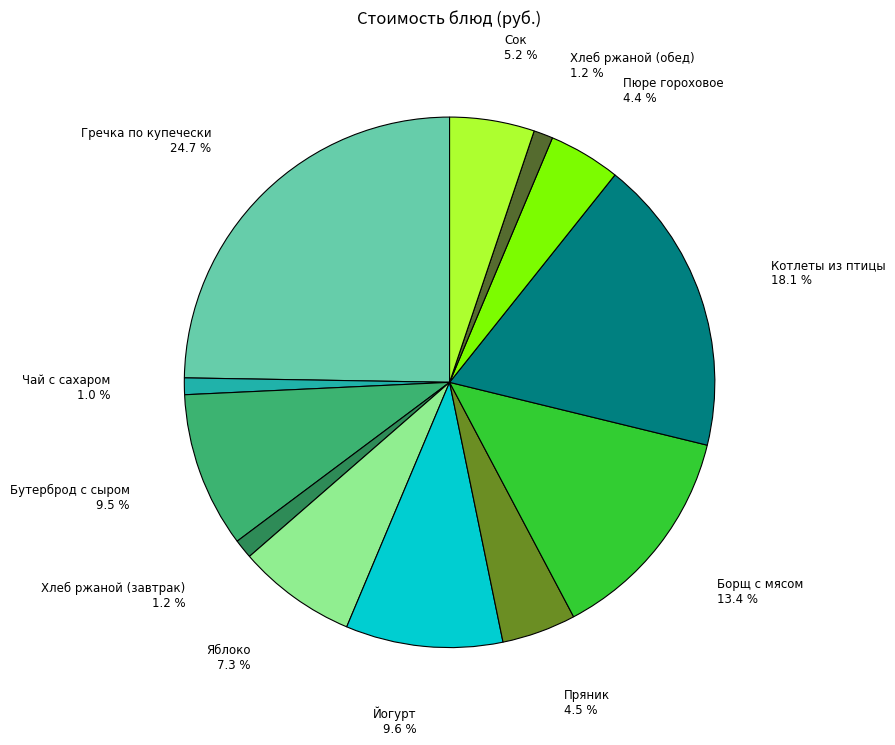

Is there a majority slice in this chart?

No